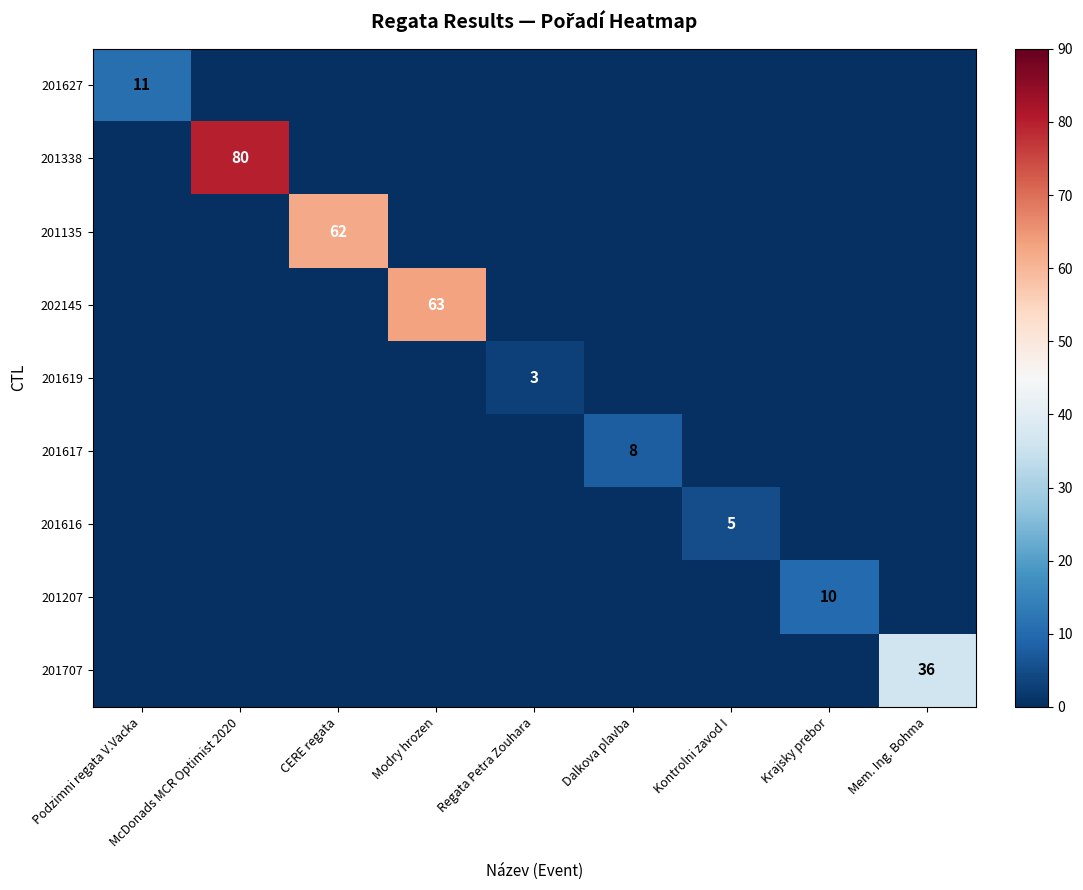

What is the total value across all series at Modry hrozen?

63